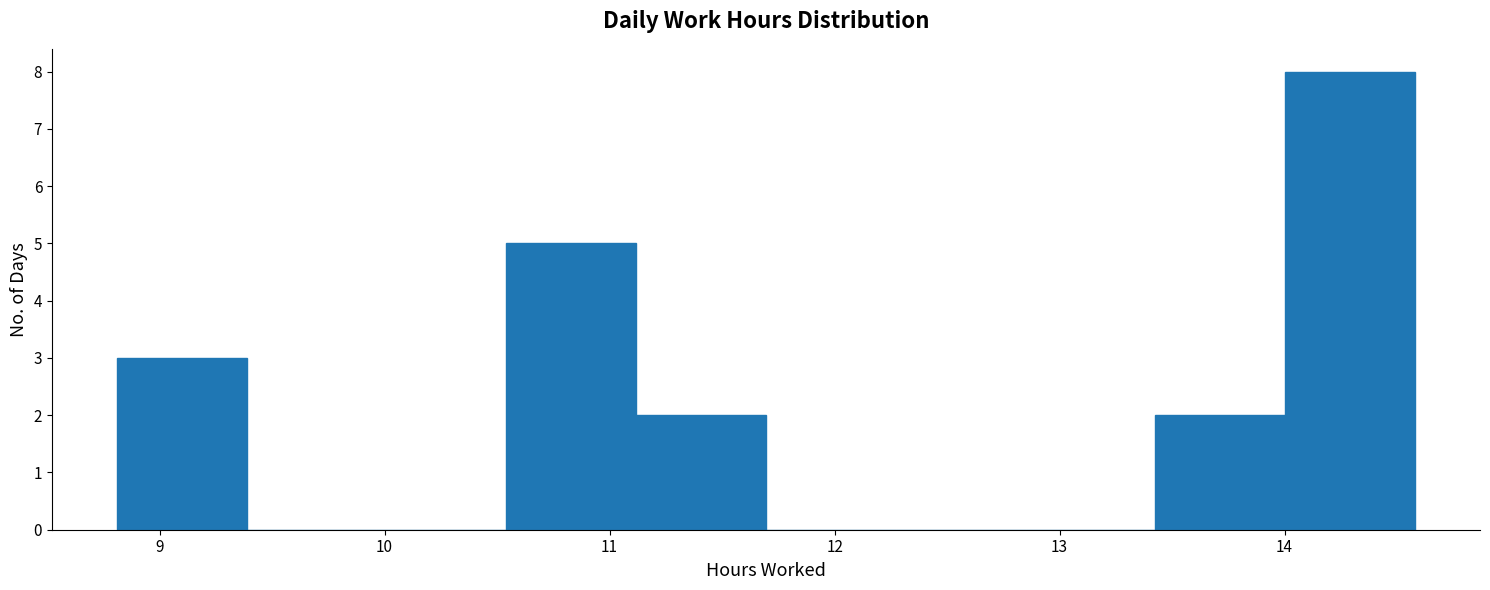

Reading left to right, transcribe this chart: for each bar, give the range it covers on the x-axis and its height. Neither the bar edges nor the heights are printed on the chart, so give them approximately, as read against the axes.

8.8 to 9.4: 3
9.4 to 10.0: 0
10.0 to 10.5: 0
10.5 to 11.1: 5
11.1 to 11.7: 2
11.7 to 12.3: 0
12.3 to 12.8: 0
12.8 to 13.4: 0
13.4 to 14.0: 2
14.0 to 14.6: 8